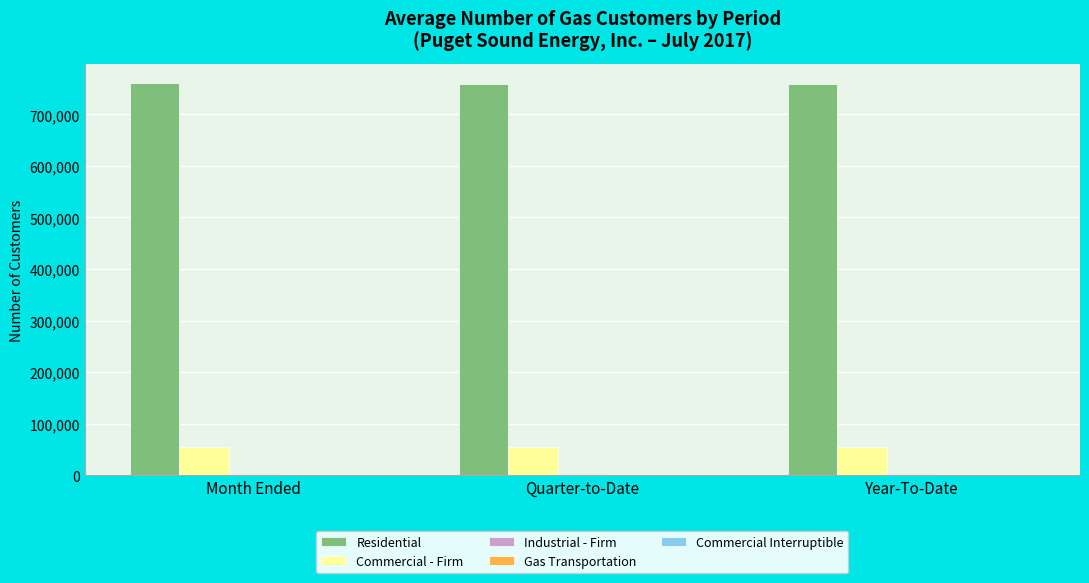

How many distinct data groups are displayed?

5